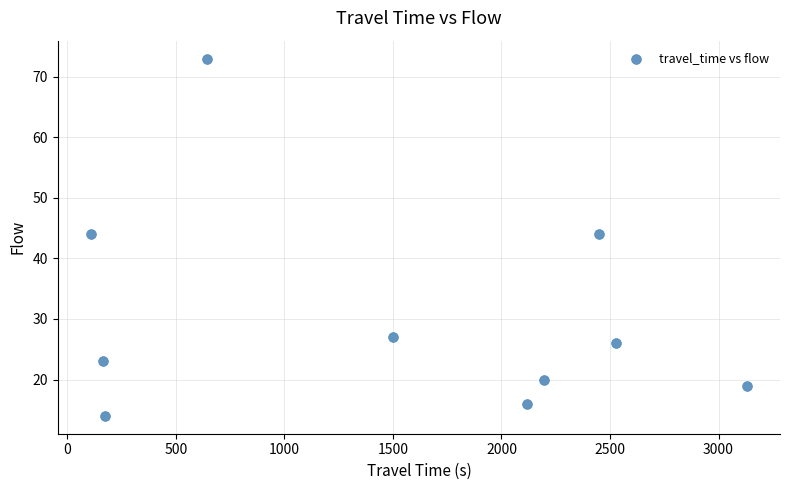

What is the range of Y values (max minus min)?

59